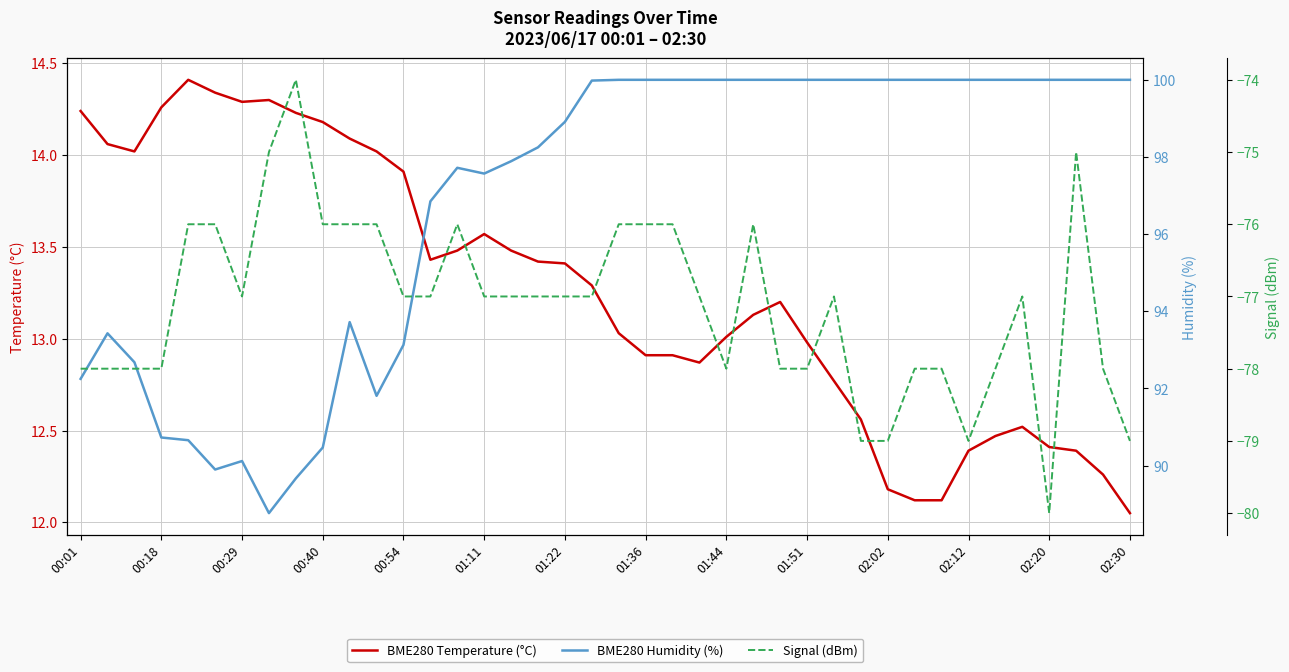

In Signal (dBm), how many points are higher than both neighbors (excluding endpoints)?

6